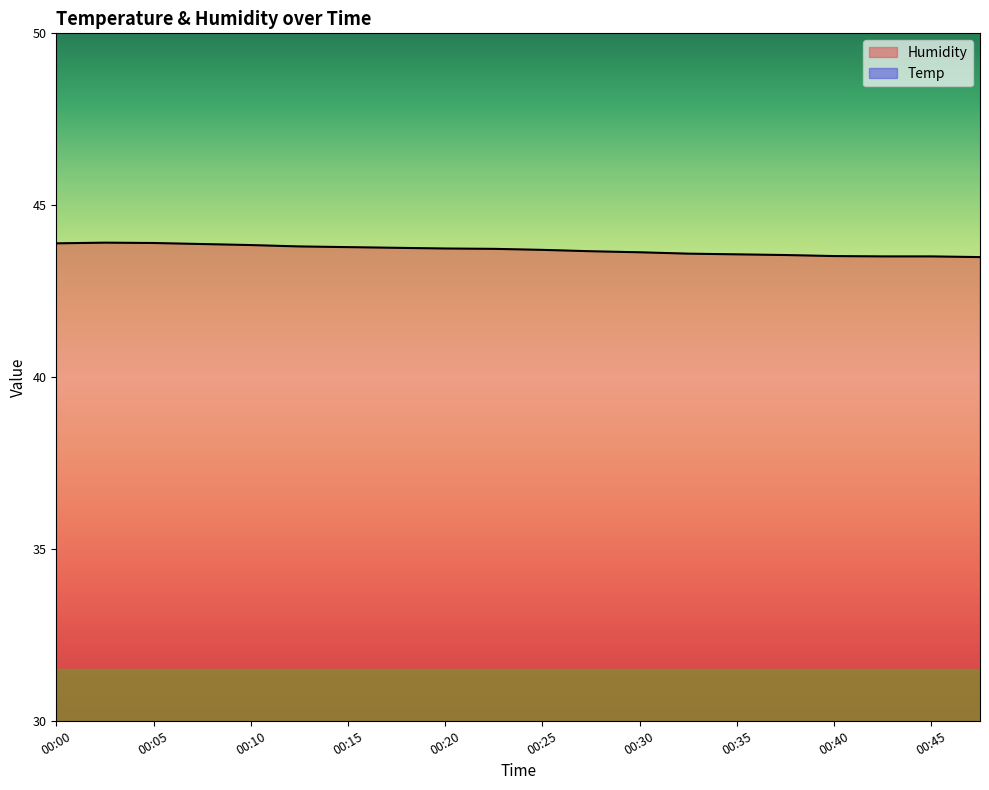

Is it true that Humidity equals 25.6 at 00:43?

False